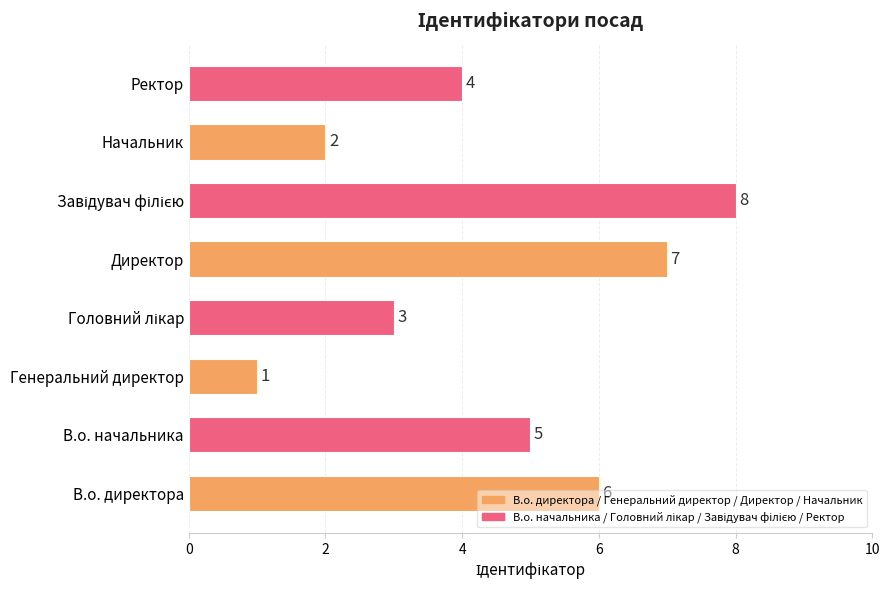

Between В.о. начальника and Директор, which is larger?

Директор